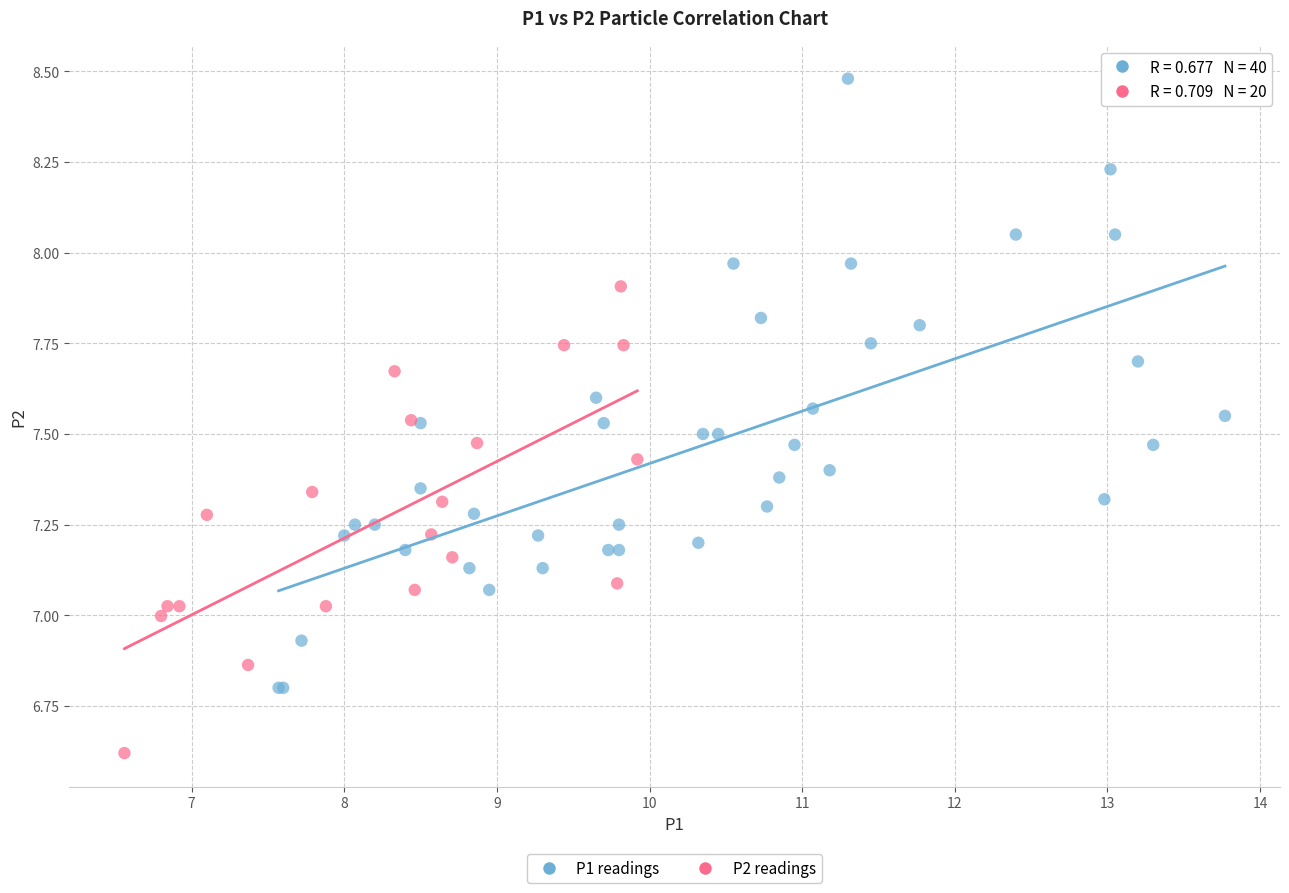

Which series has the largest Y range (max minus min)?

P1 readings